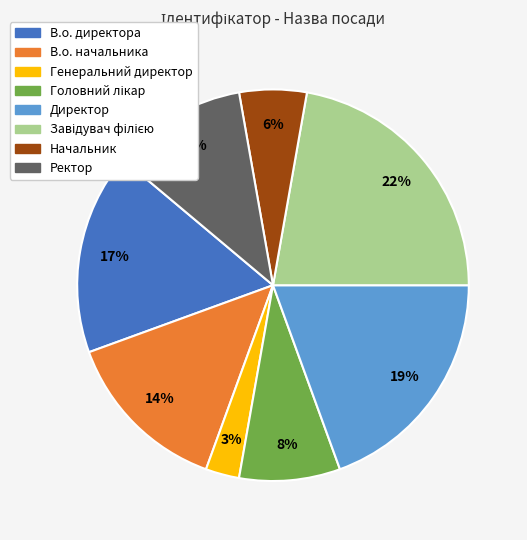

How many slices are in this pie chart?

8